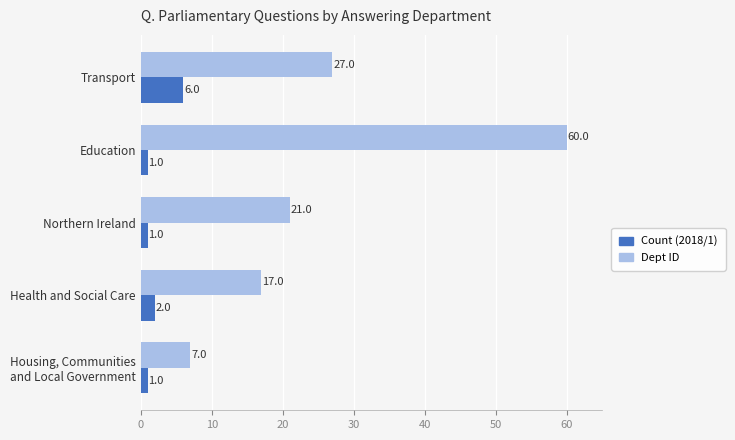

What is the average value of the Dept ID series?

26